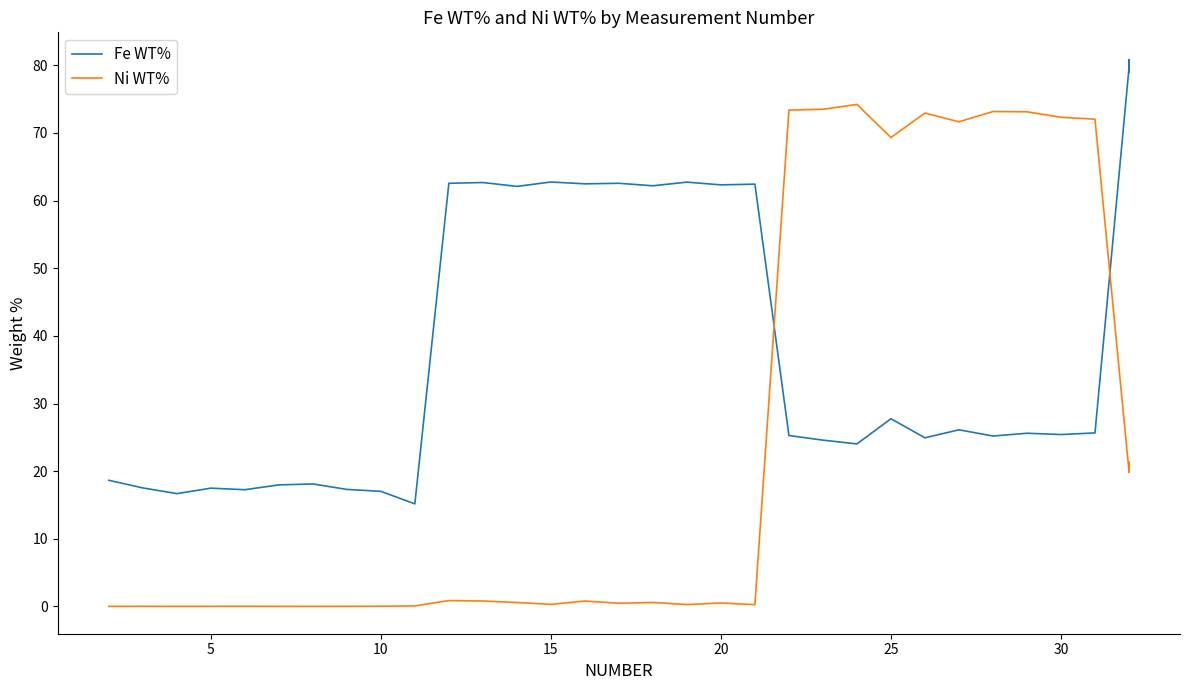

The Fe WT% series shows 25.7 at 20. True or false?

False